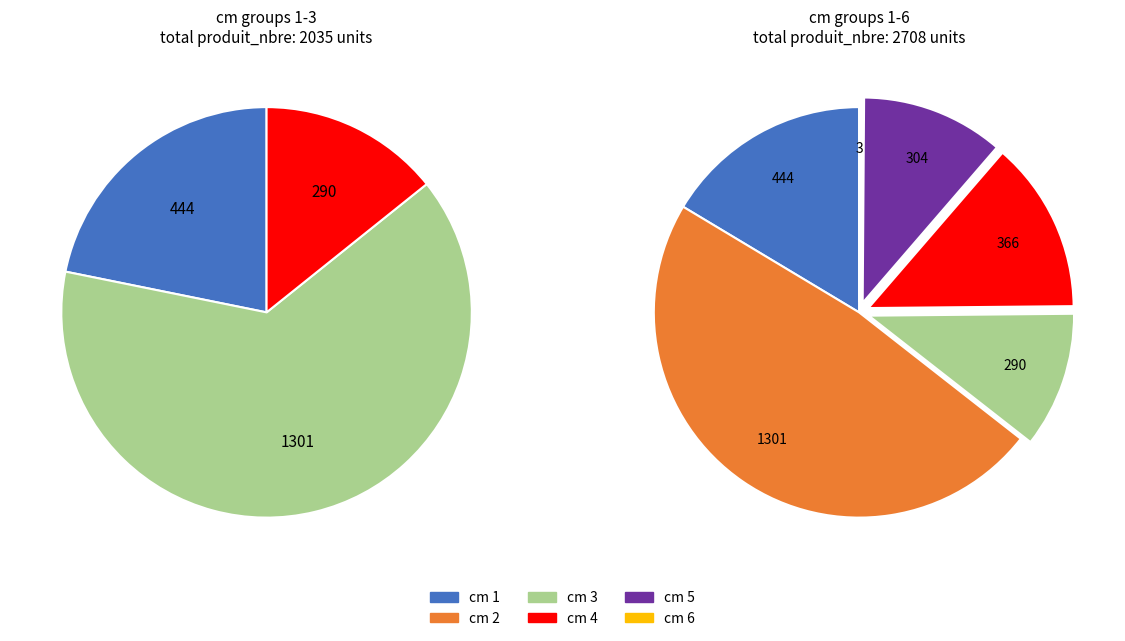

True or false: 2 accounts for 48% of the total.

True